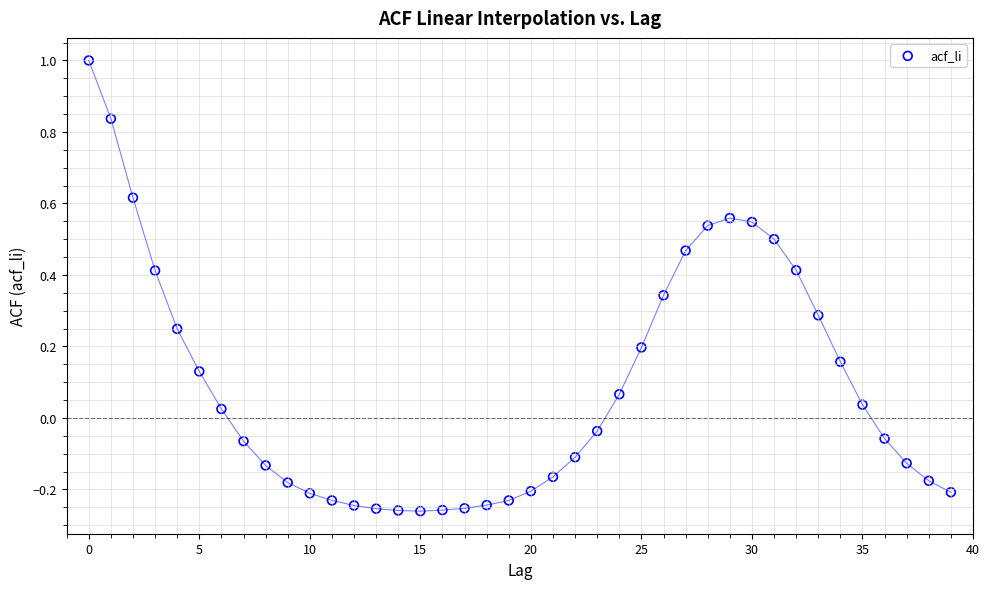

What is the range of Y values (max minus min)?

1.3